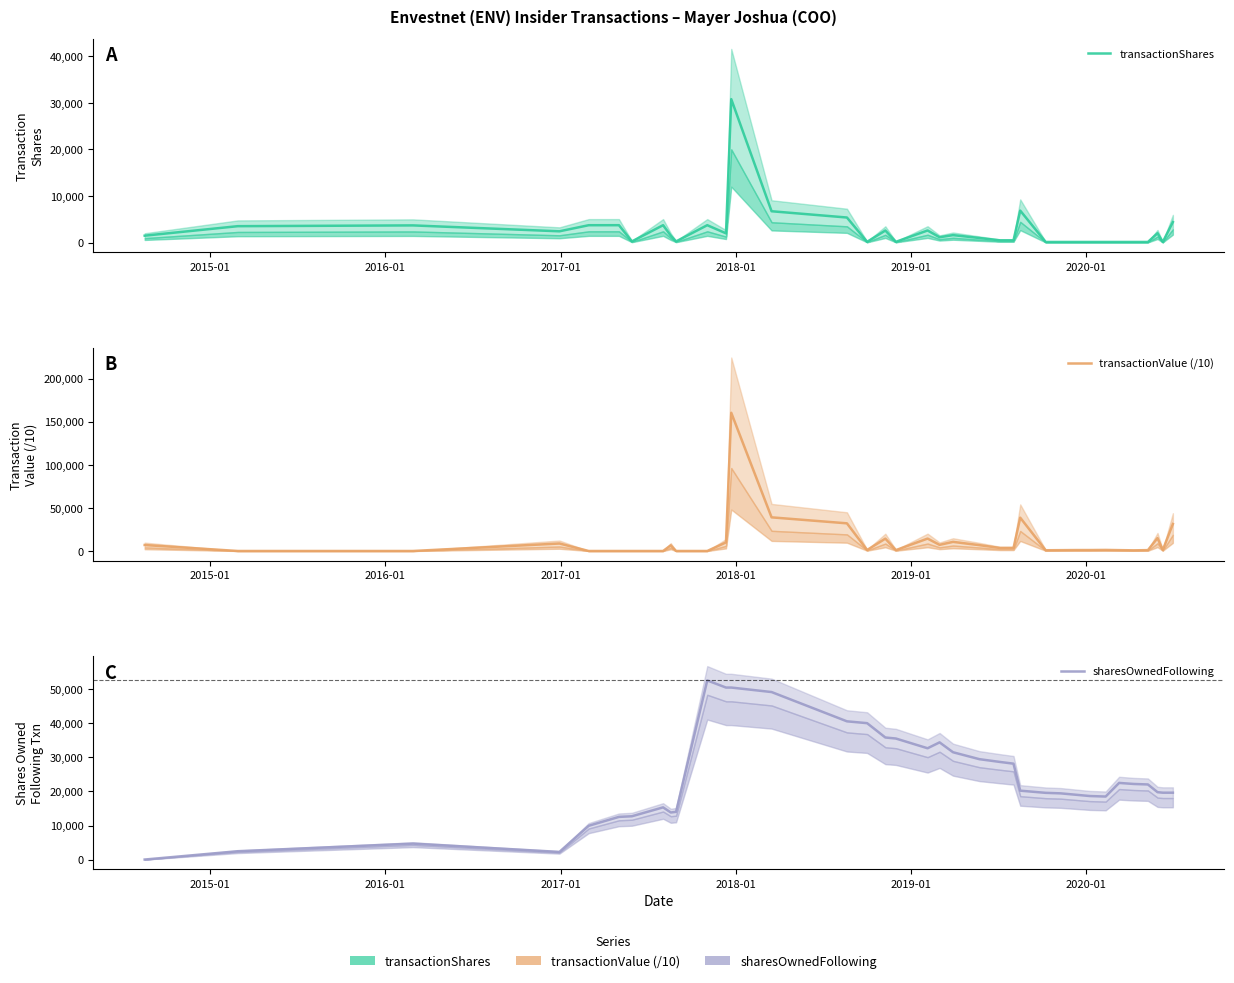

At how many categories does at least one series exceed 85347?

1